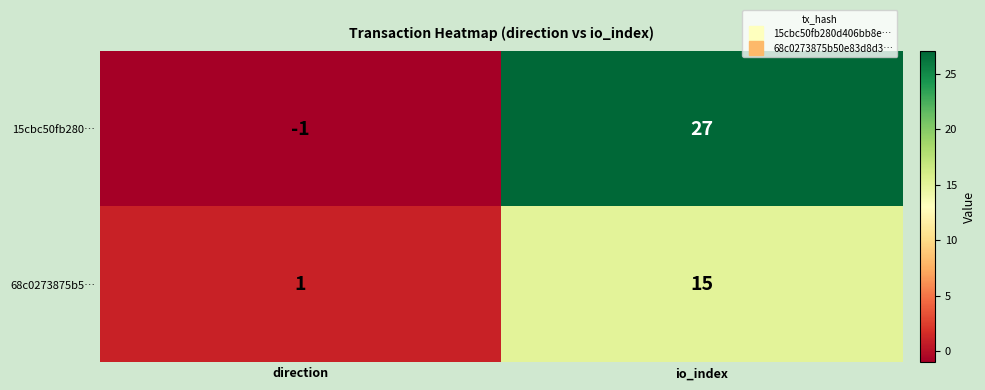

Is it true that 15cbc50fb280… equals 46 at io_index?

False